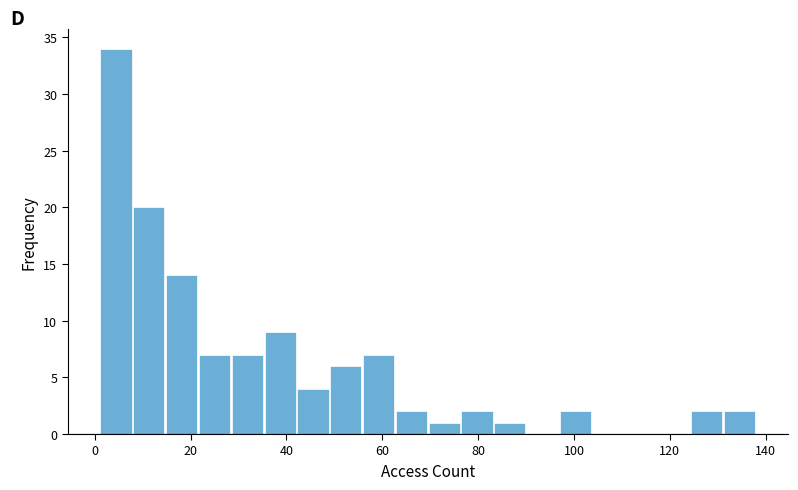

Around what value on the x-axis is the tallest bar? Give the approximate position of its centre, as read against the axis.

4